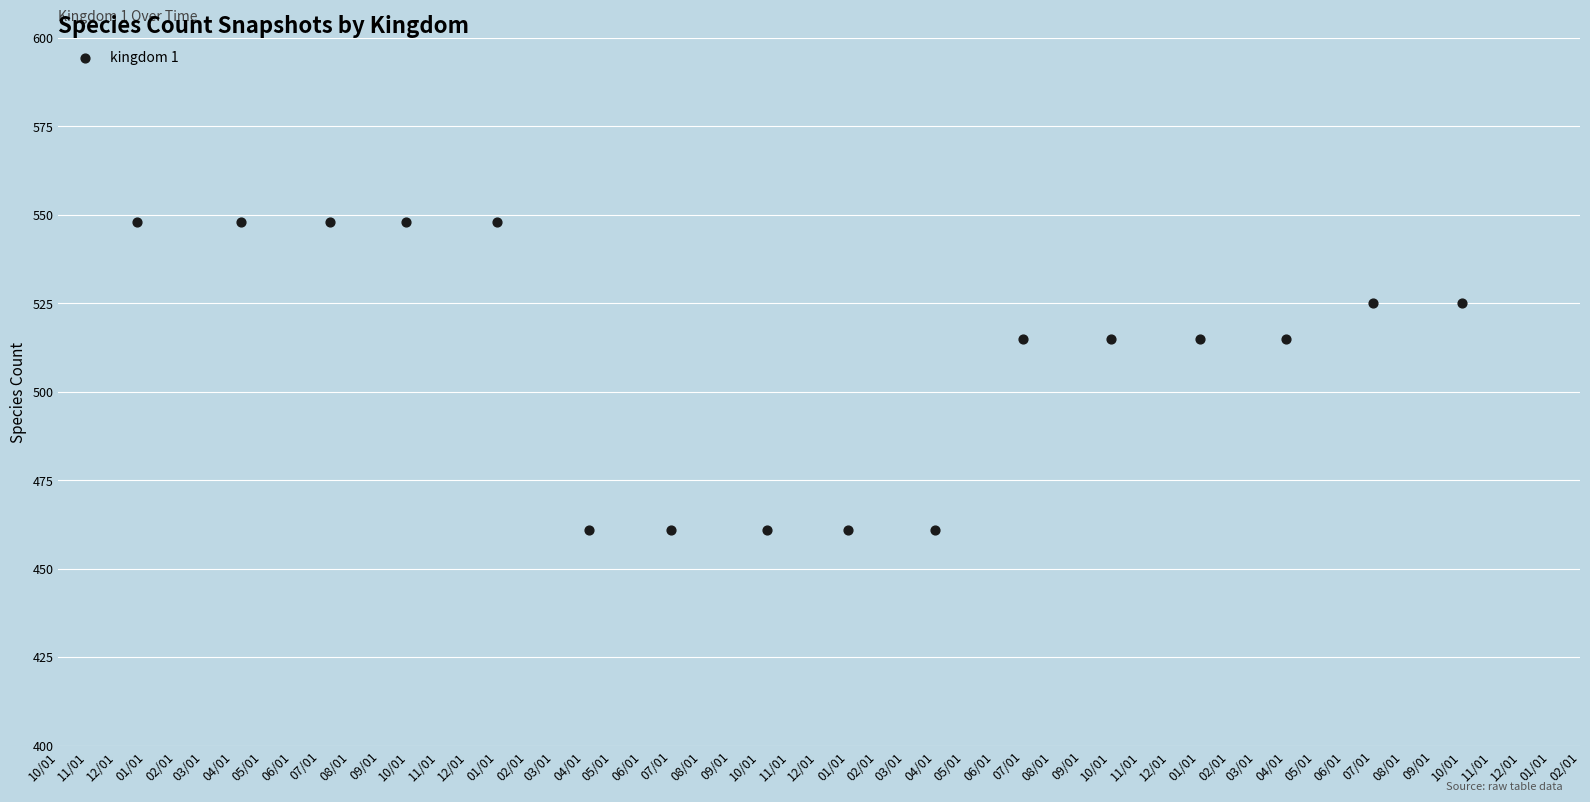

What is the range of X values (max minus min)?

1379